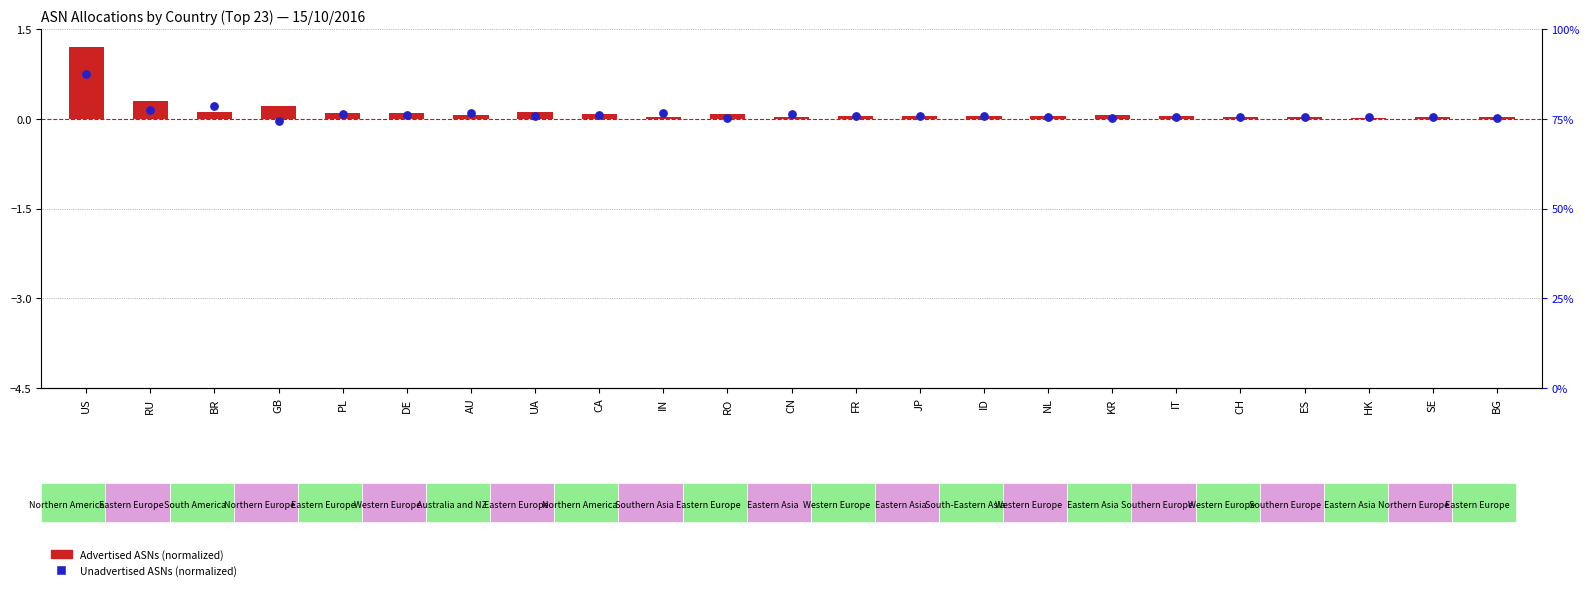

At which category is the sum across all series the highest?

US